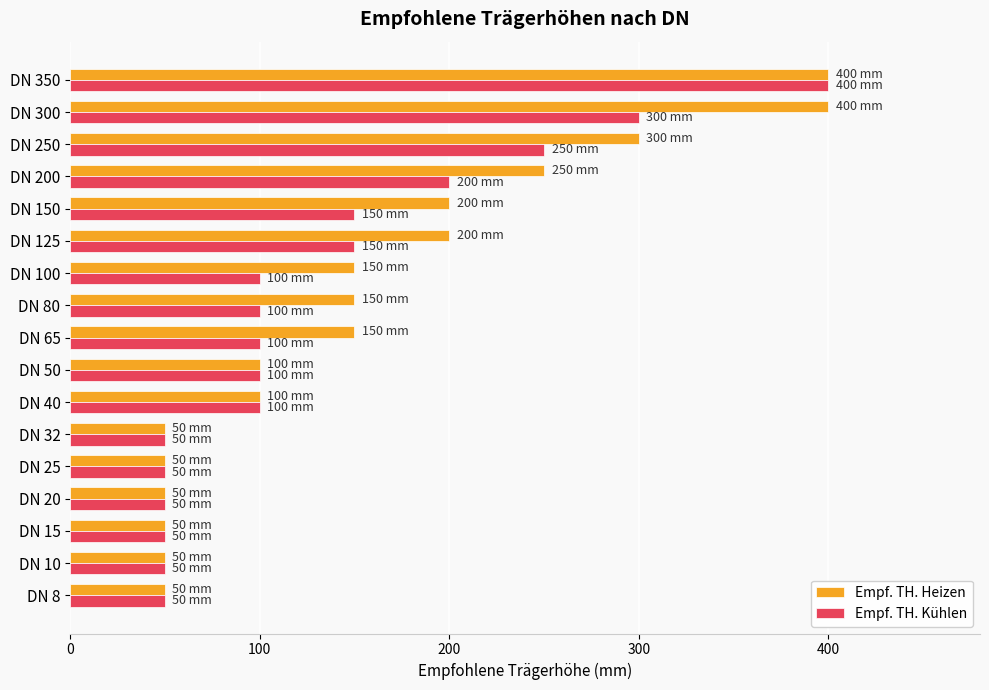

How many data points does each series have?

17